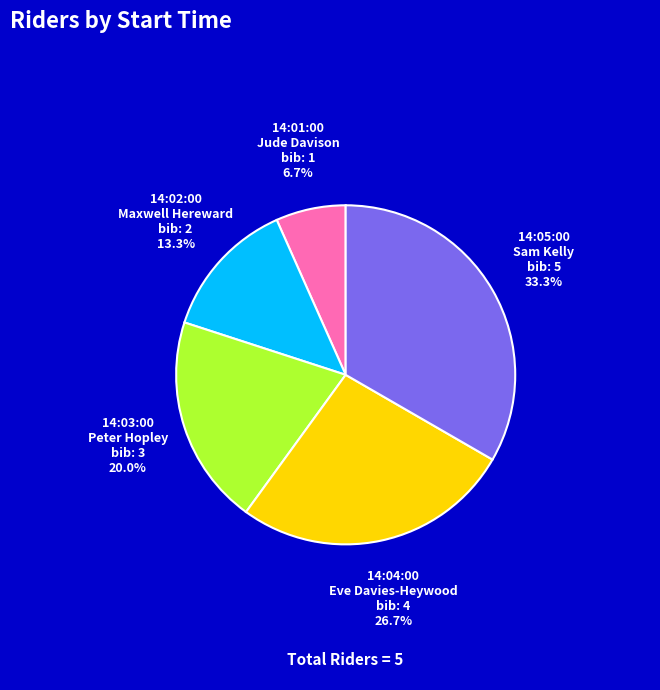

Does 14:03:00 Peter Hopley account for over 50% of the chart?

No